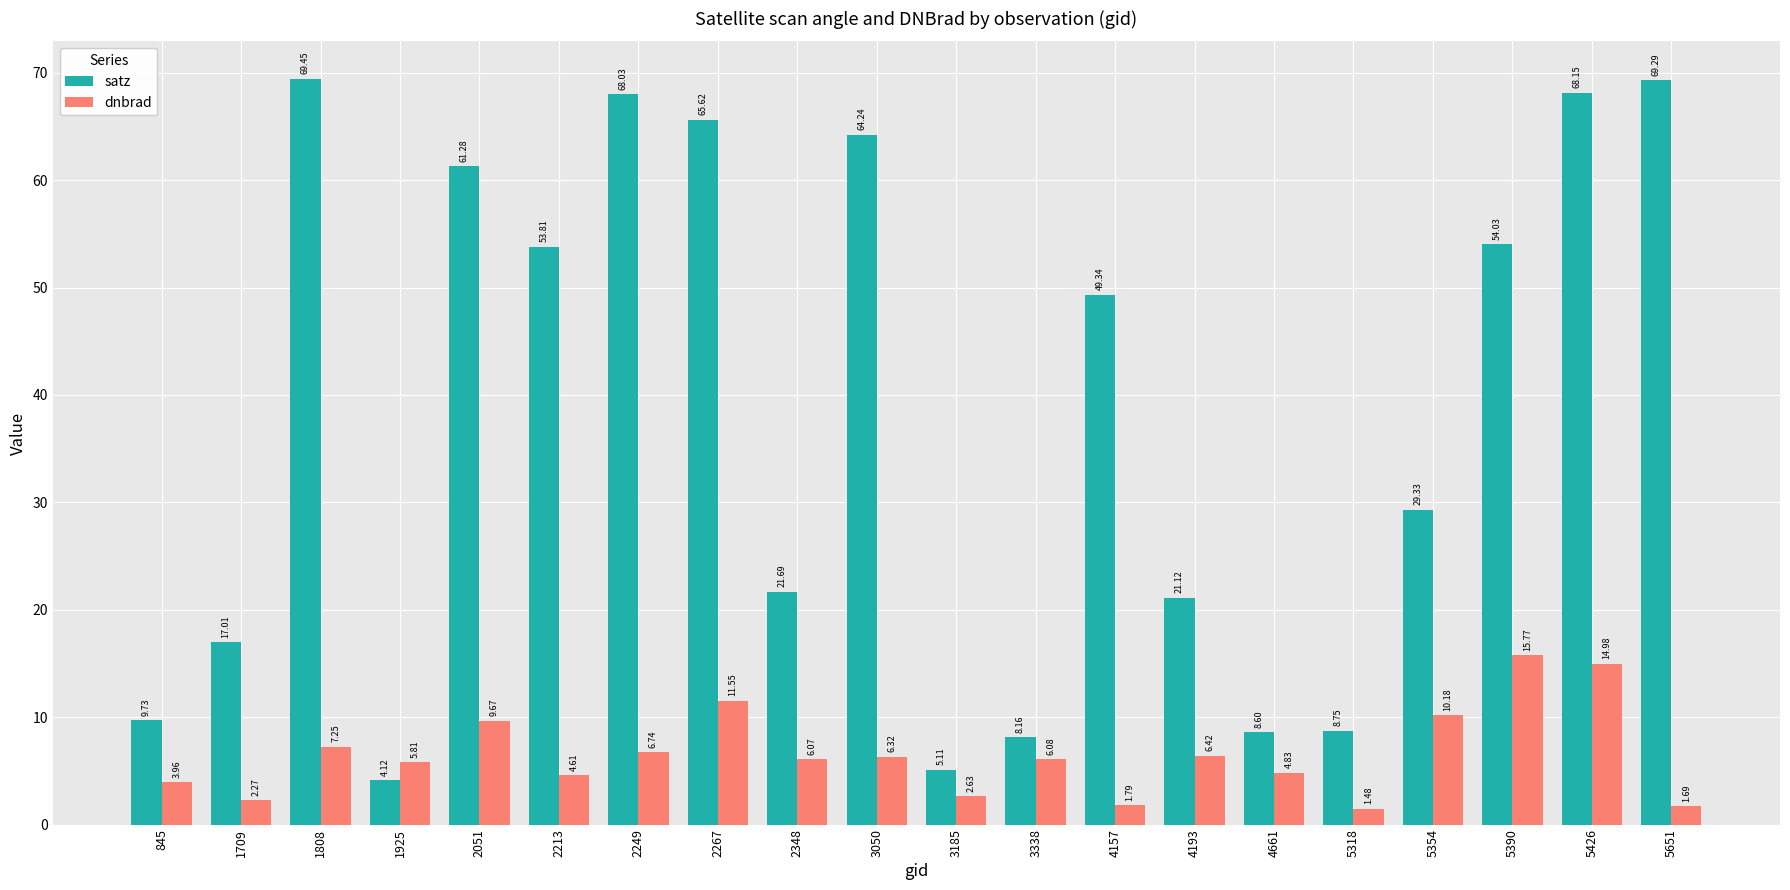

Is the value of satz at 2213 greater than the value of dnbrad at 4661?

Yes